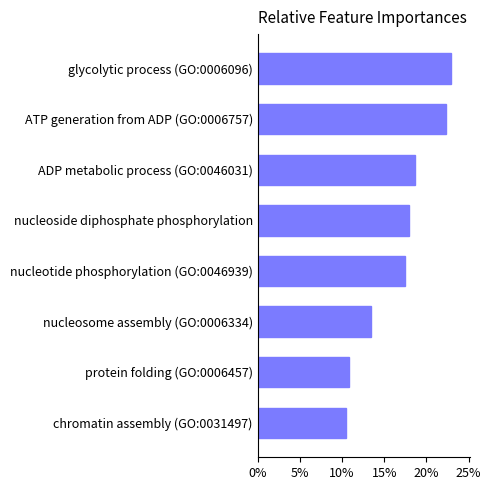

List the labels in order of value, smallest first.

chromatin assembly (GO:0031497), protein folding (GO:0006457), nucleosome assembly (GO:0006334), nucleotide phosphorylation (GO:0046939), nucleoside diphosphate phosphorylation, ADP metabolic process (GO:0046031), ATP generation from ADP (GO:0006757), glycolytic process (GO:0006096)